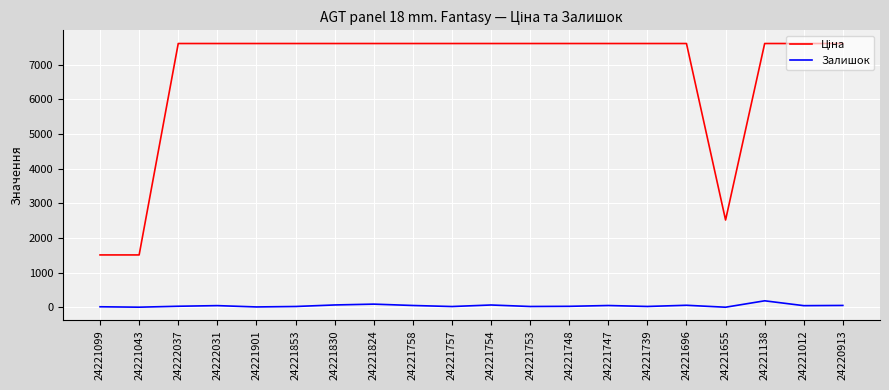

What is the average value of the Залишок series?

46.0